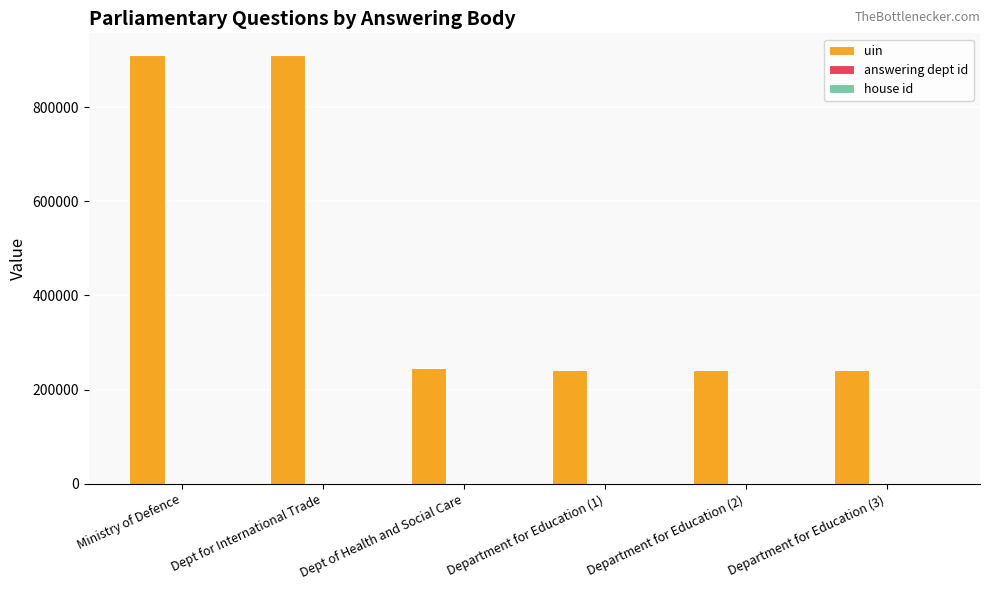

What is the maximum value for uin?

910985